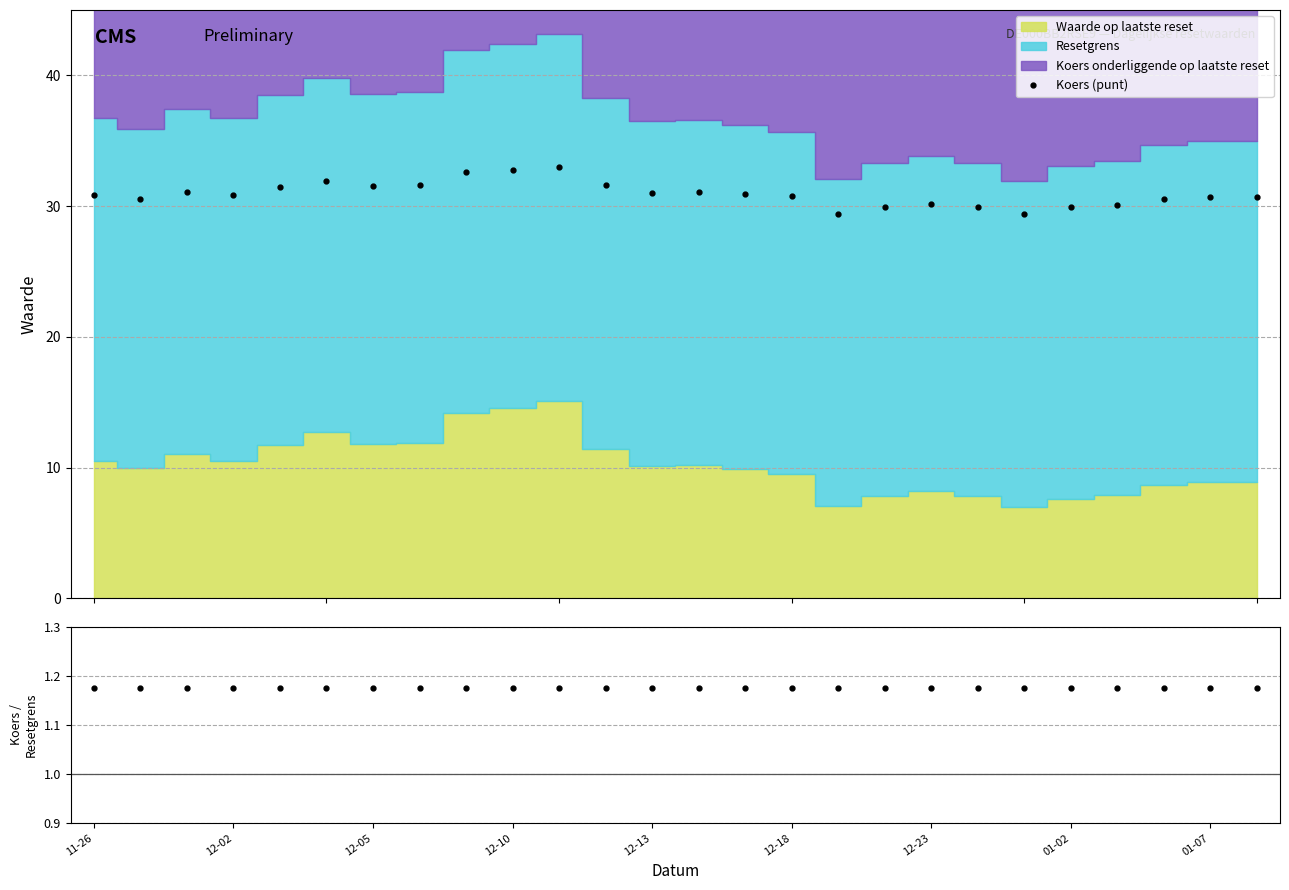

What is the maximum value for Koers (punt)?

33.0